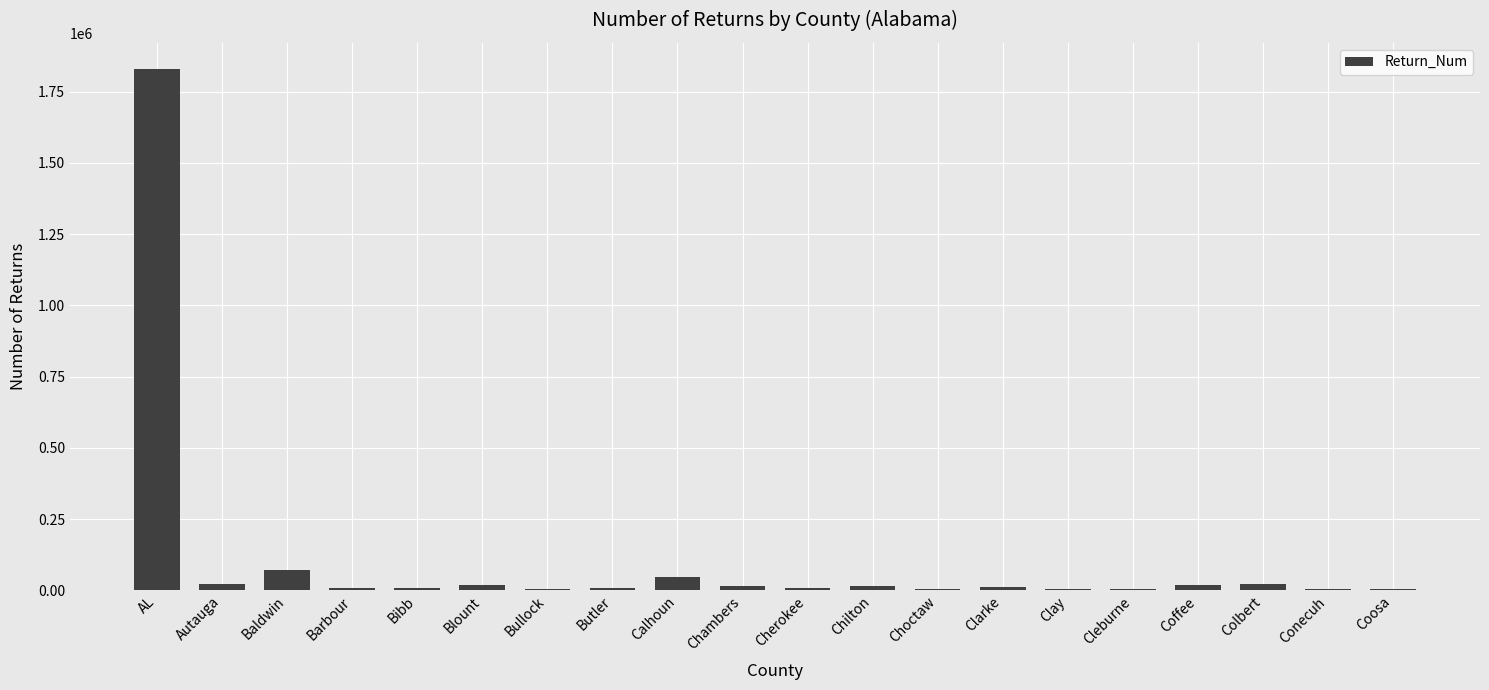

Are the bars horizontal?

No